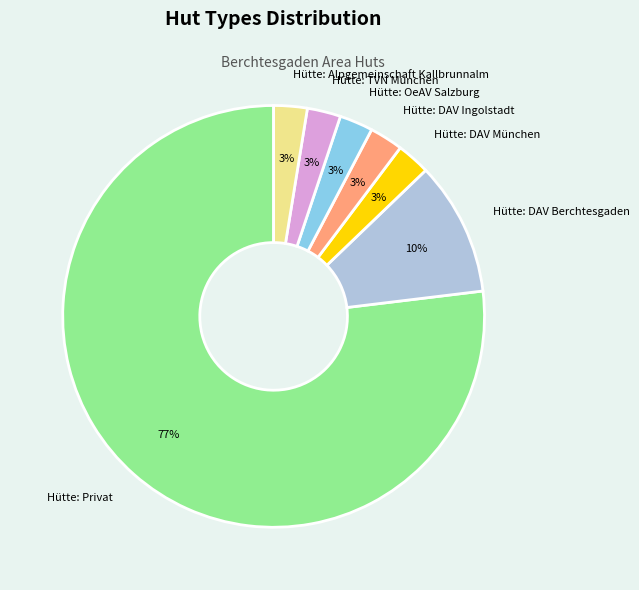

How many slices are in this pie chart?

7